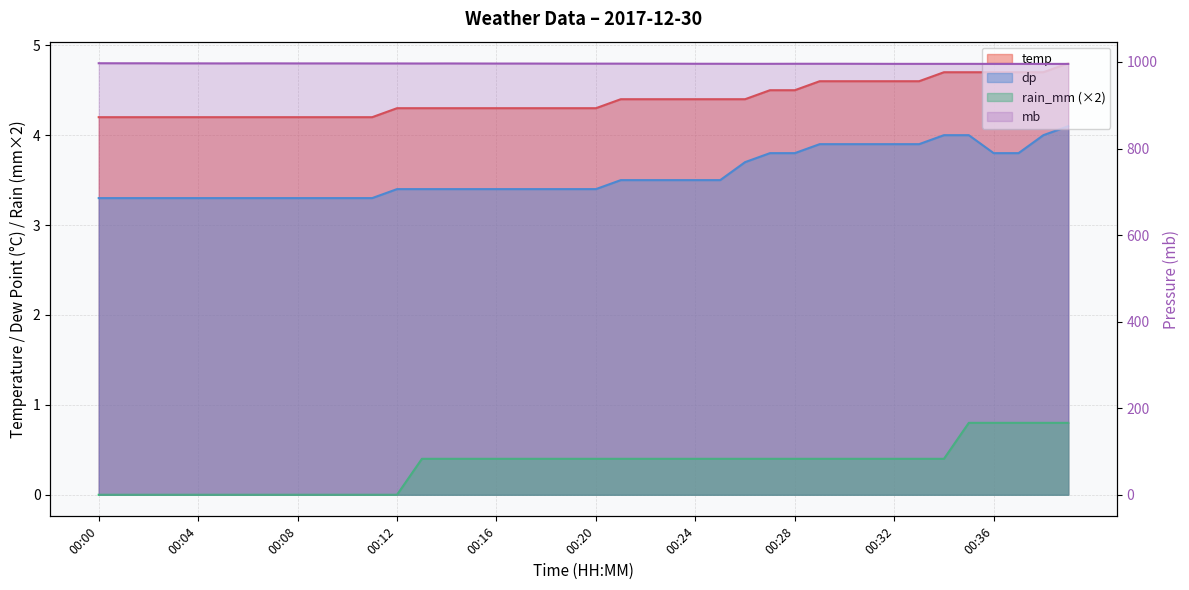

At which label is temp closest to 4?

00:00